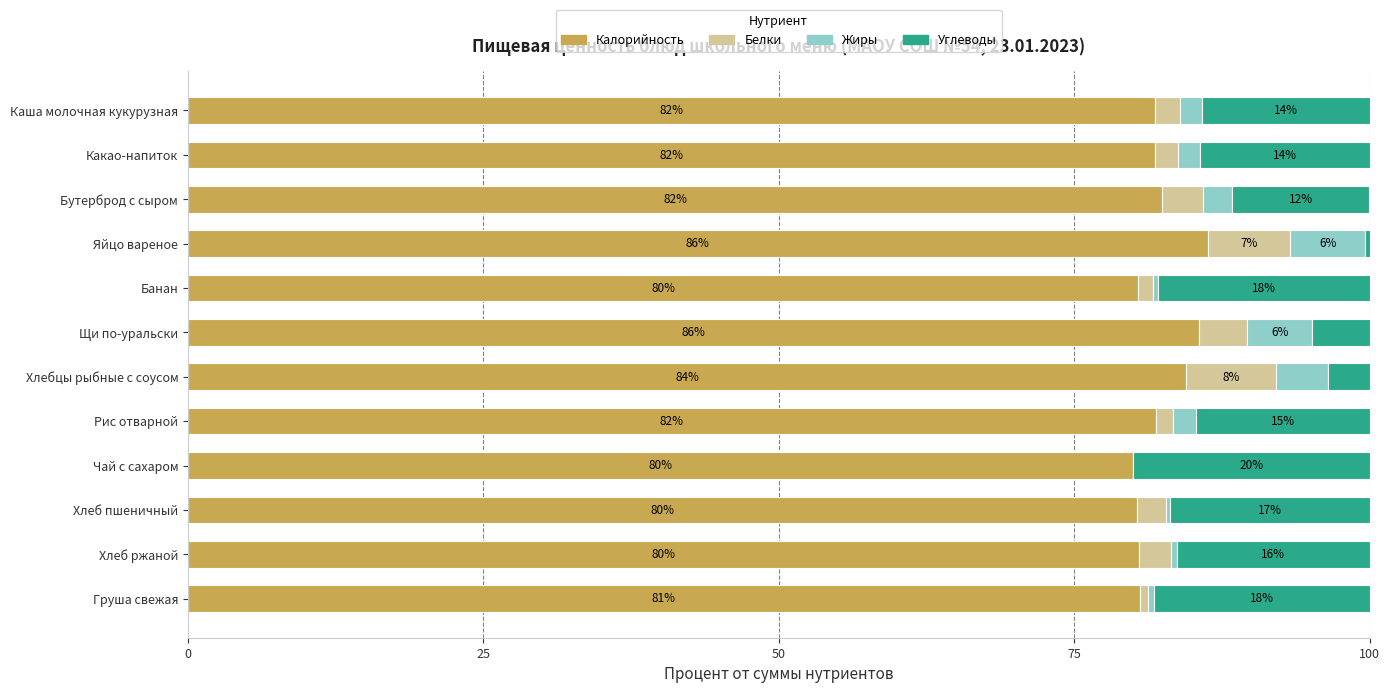

What are all the series names shown in the legend?

Калорийность, Белки, Жиры, Углеводы